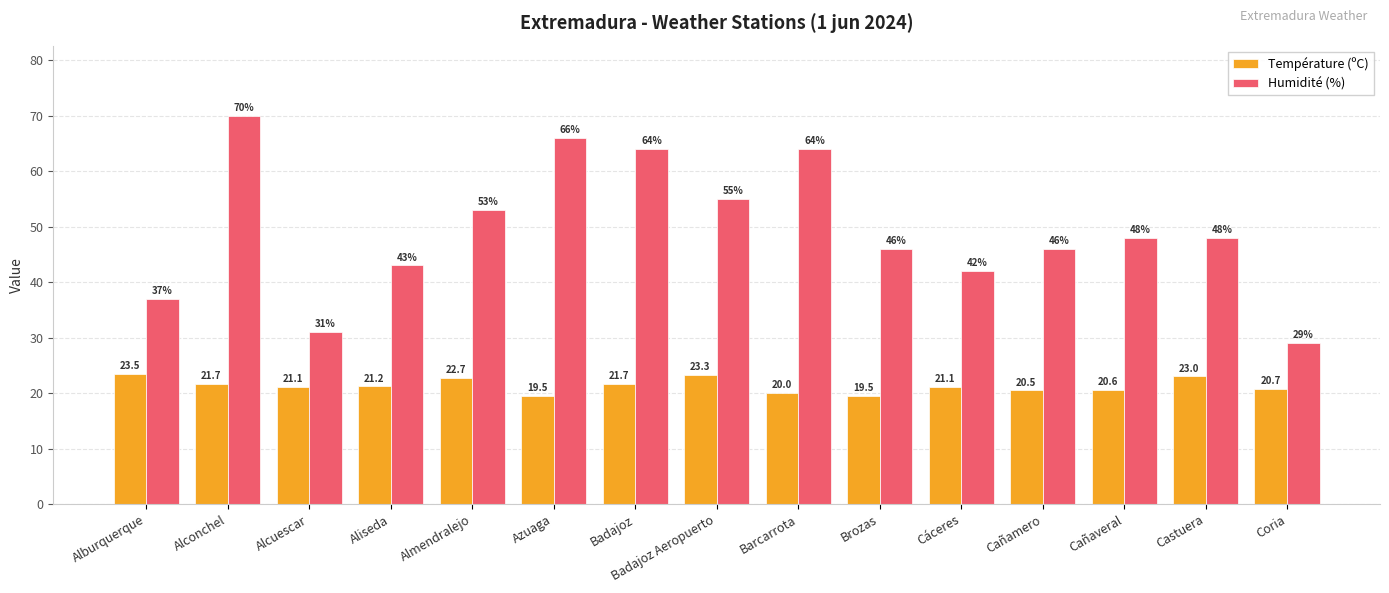

Read the Température (ºC) value at Castuera.

23.0